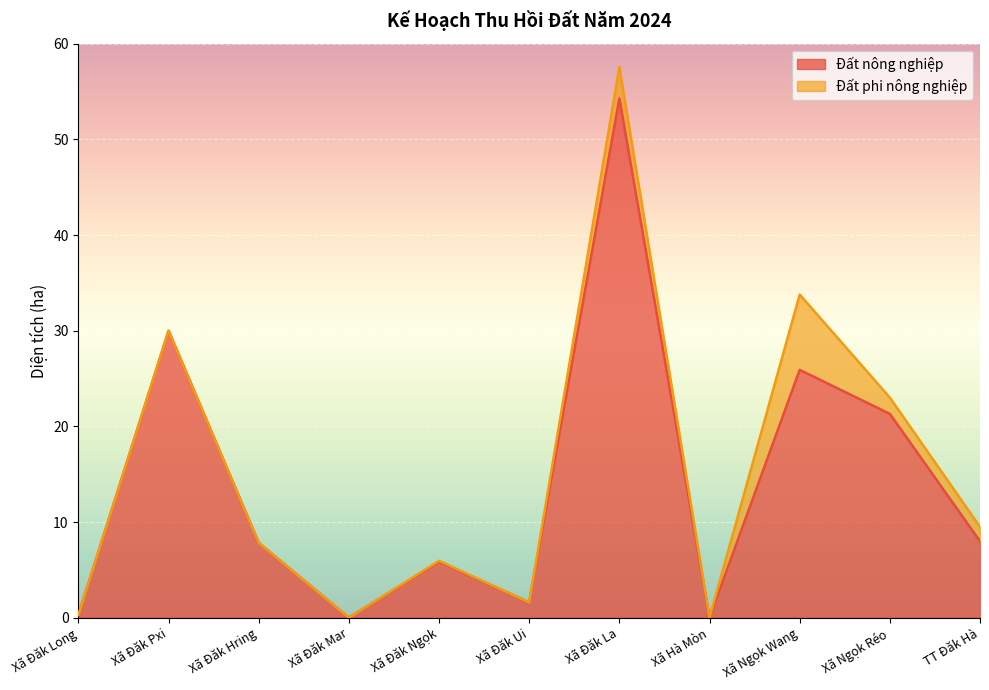

Is it true that the value at Xã Đăk Pxi is 30.0?

True